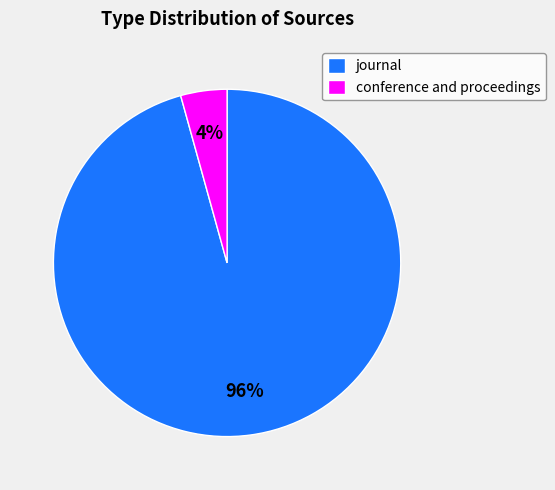

The conference and proceedings slice represents 4% of the pie. True or false?

True